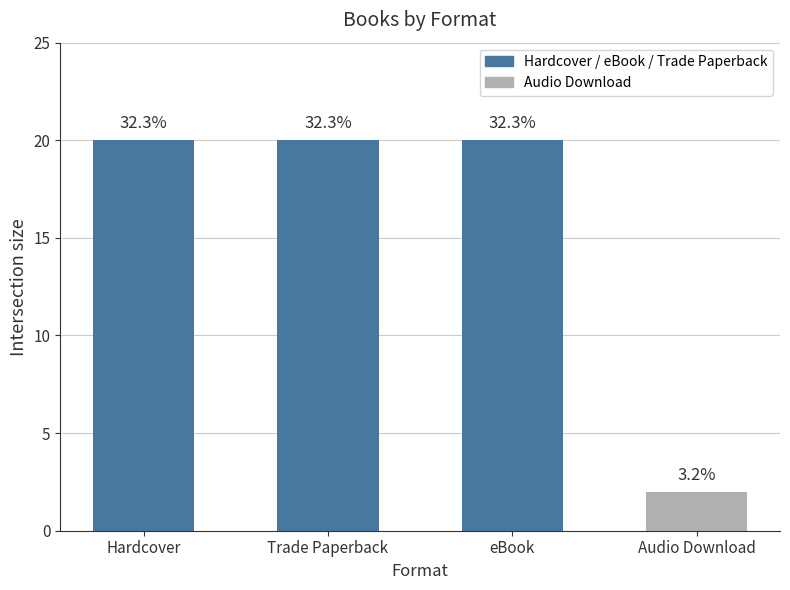

Does the chart contain any negative values?

No